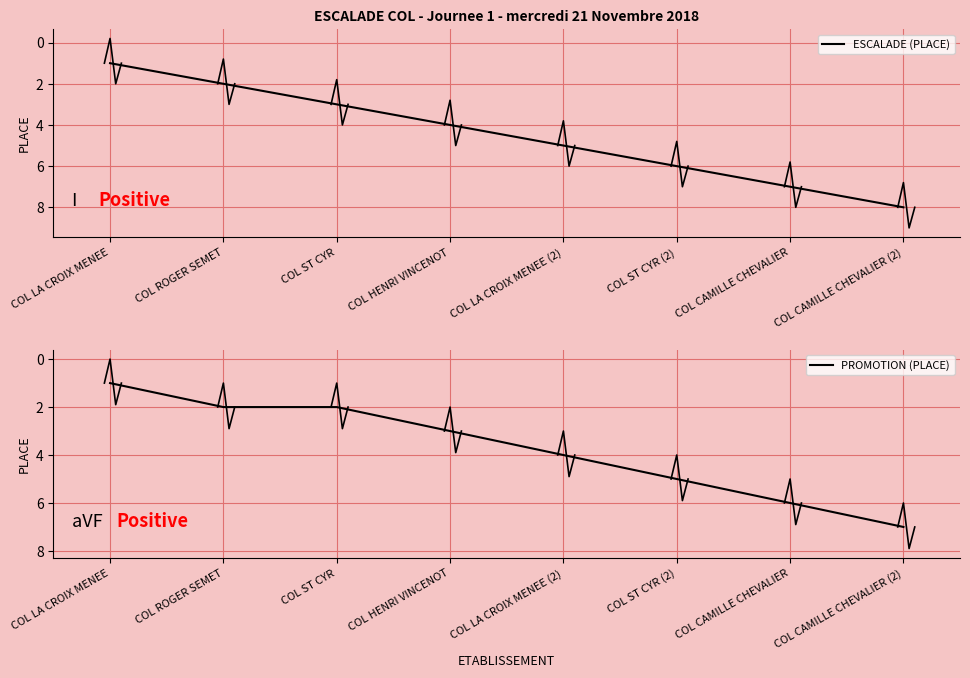

What is the difference between the maximum and second lowest values in the ESCALADE (PLACE) series?

6